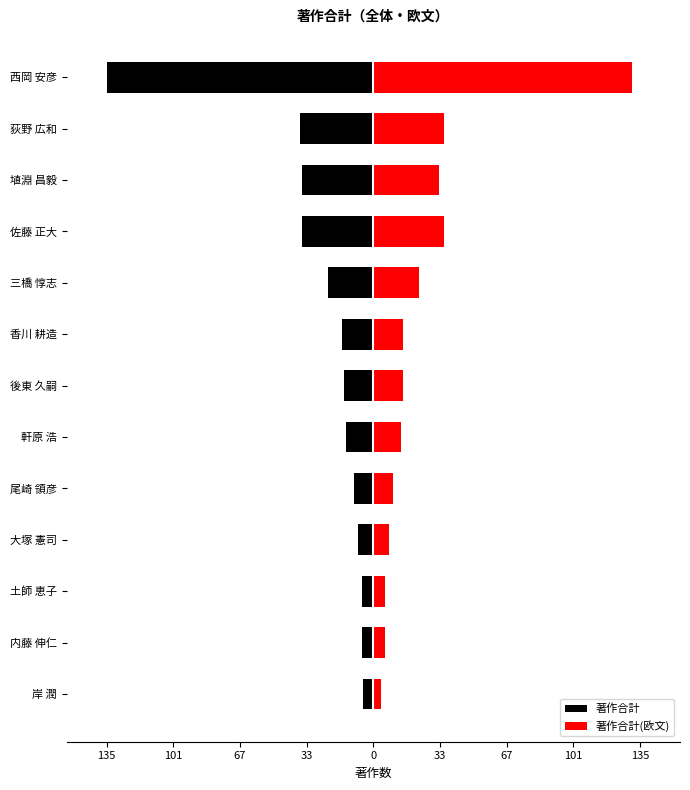

Between 内藤 伸仁 and 大塚 憲司, which series saw the biggest shift?

著作合計